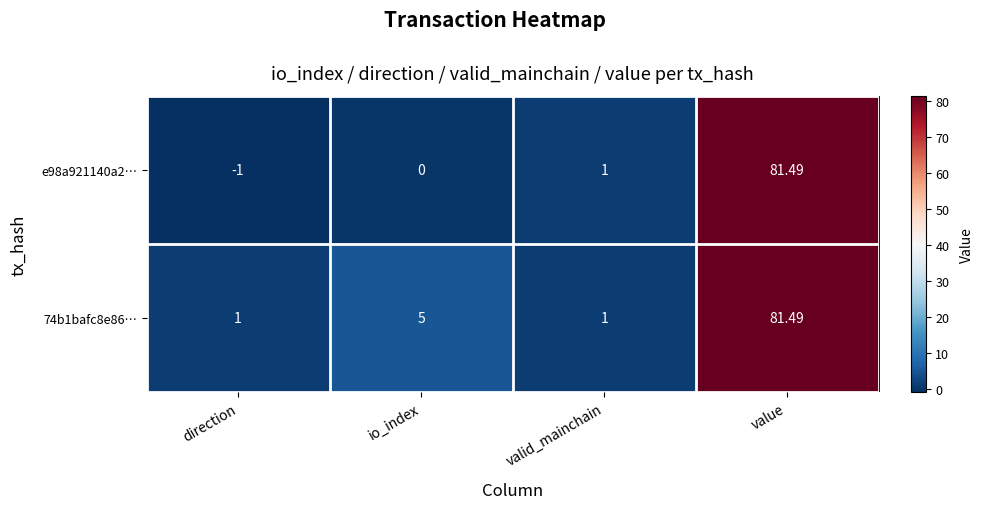

Rank the categories by e98a921140a2… value from highest to lowest.

value, valid_mainchain, io_index, direction